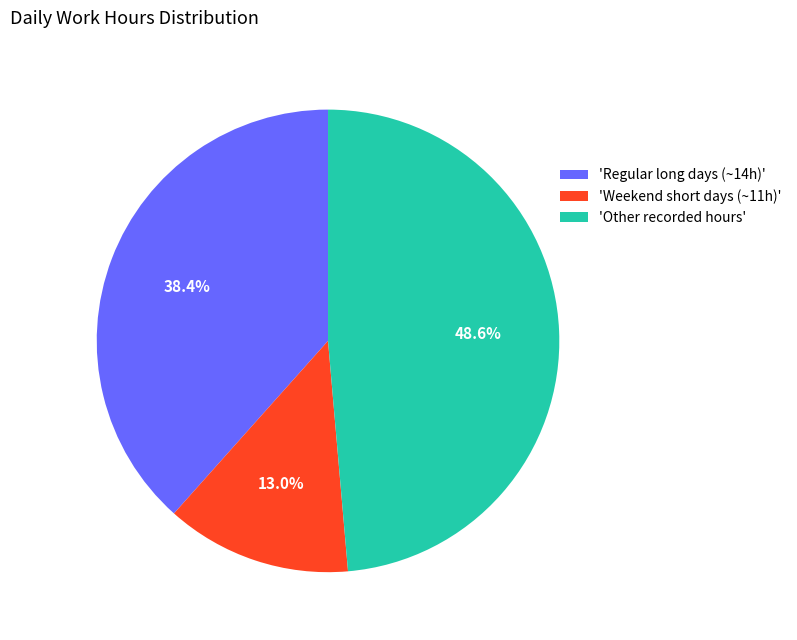

Do 'Other recorded hours' and 'Regular long days (~14h)' together represent more than half of the pie?

Yes